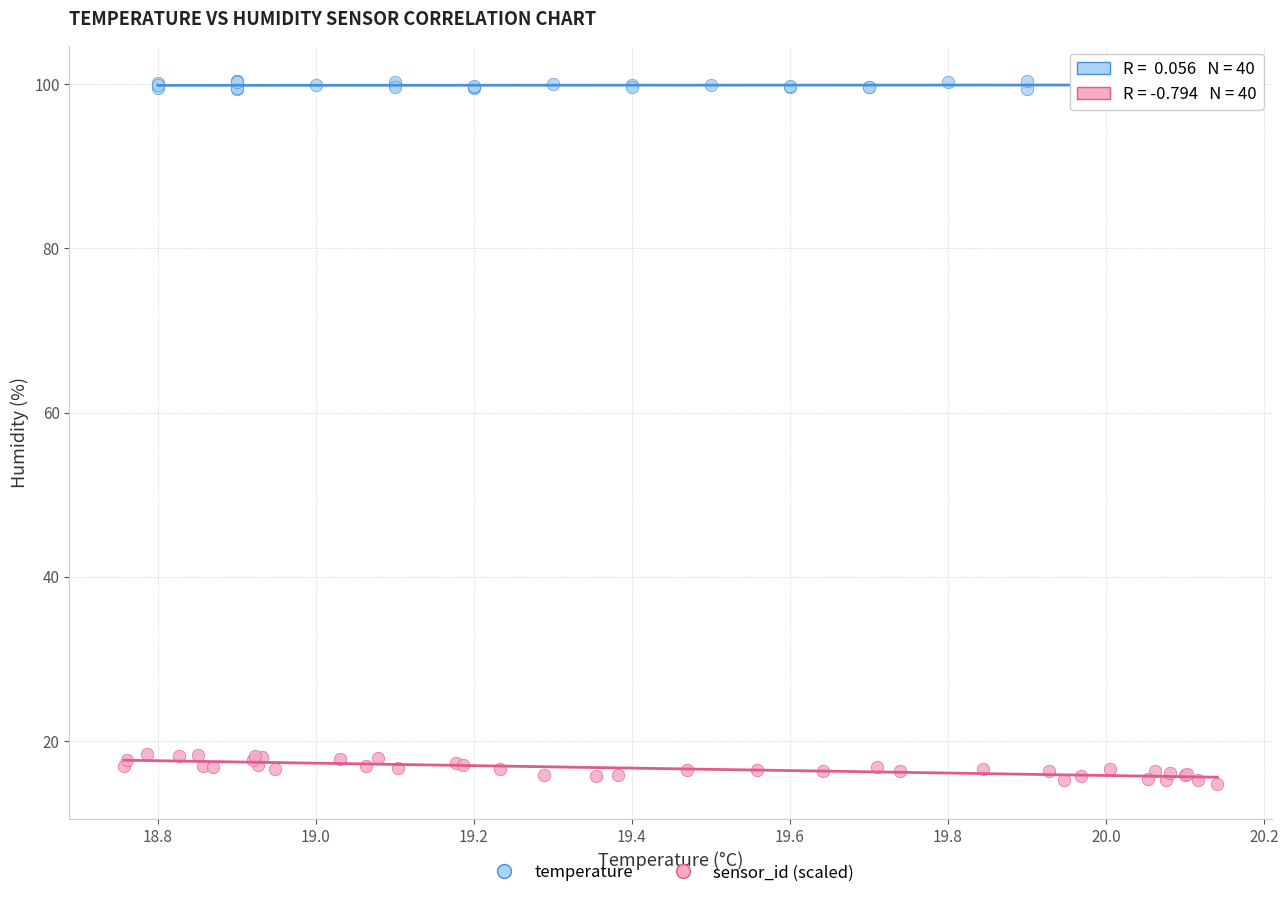

Which series reaches the minimum Y coordinate?

sensor_id (scaled)